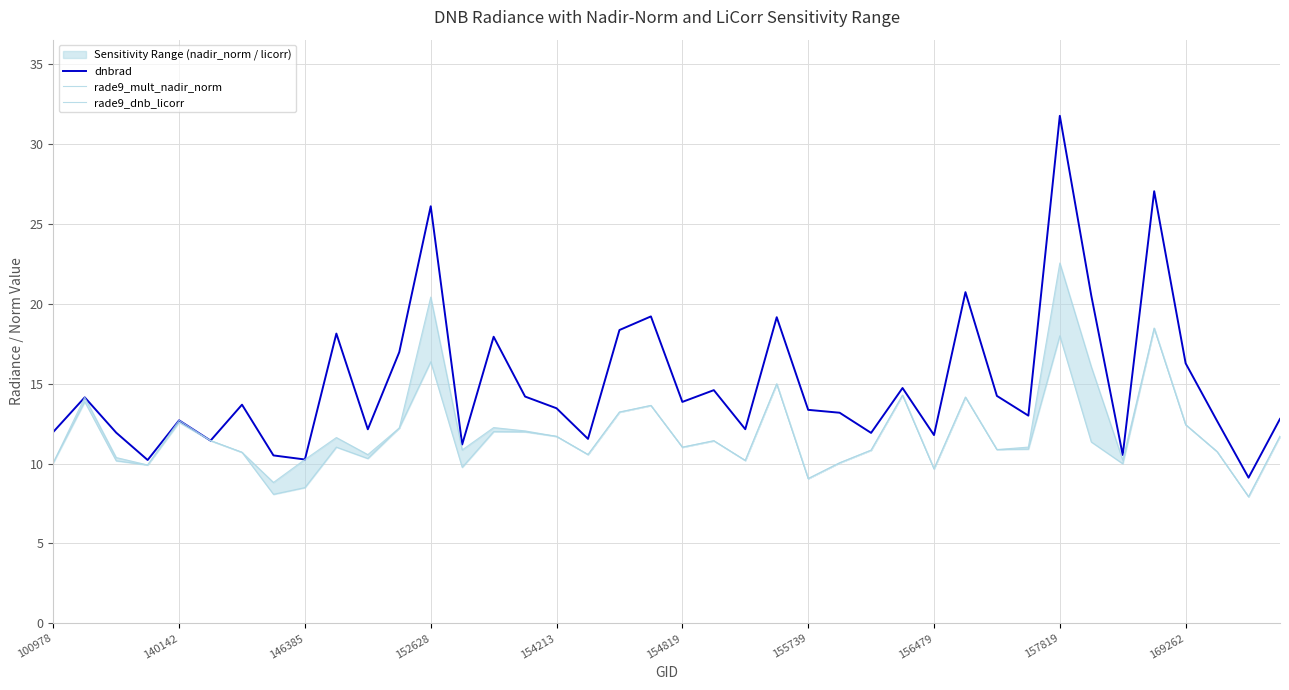

How many interior local peaks does the dnbrad series have?

13